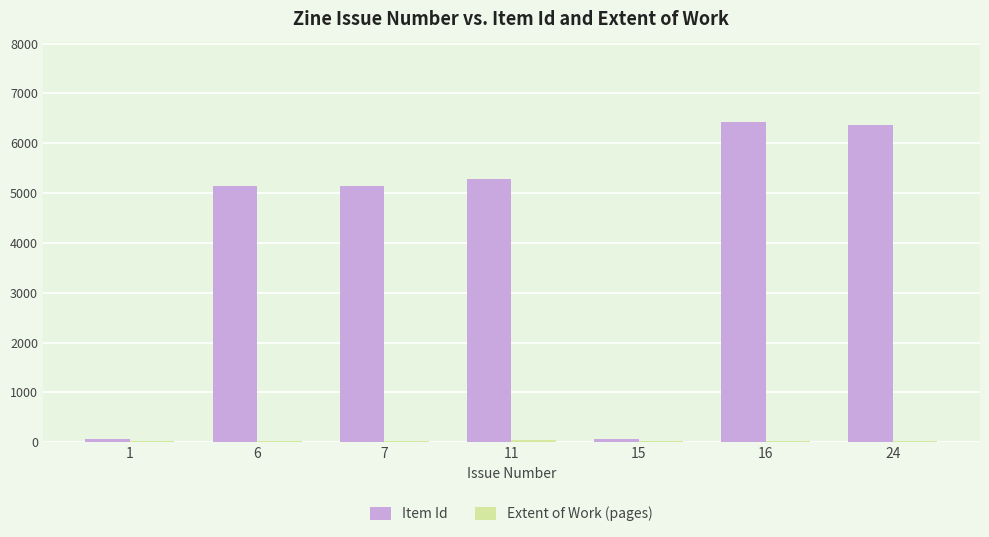

What is the sum of all Item Id values?

28457